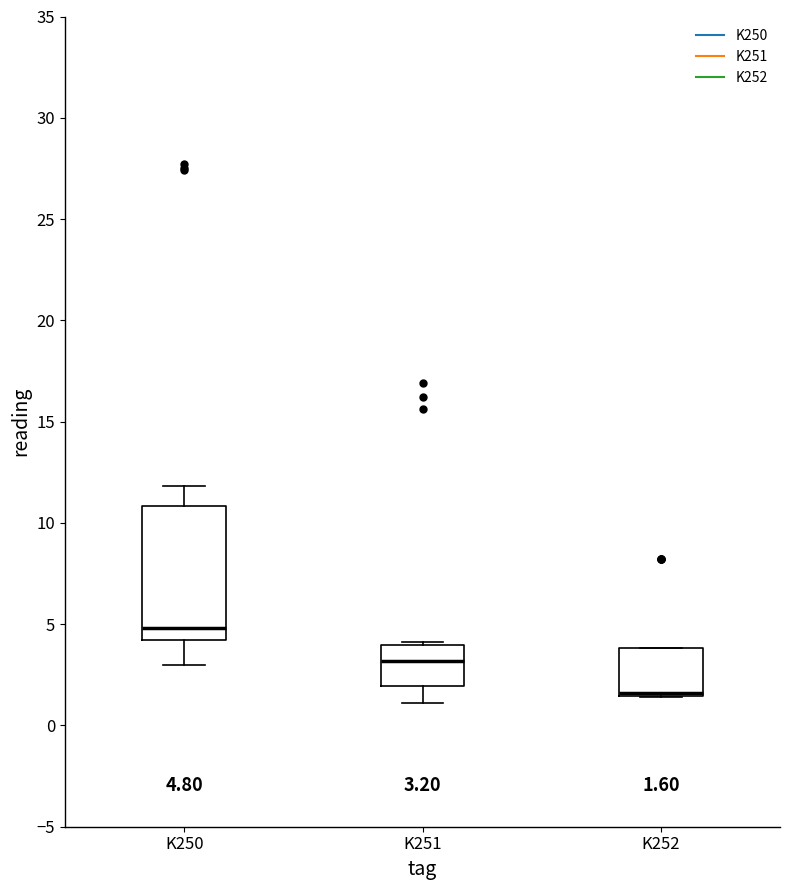

Comparing the boxes themselves (not the whiskers), which one is the tallest?

K250